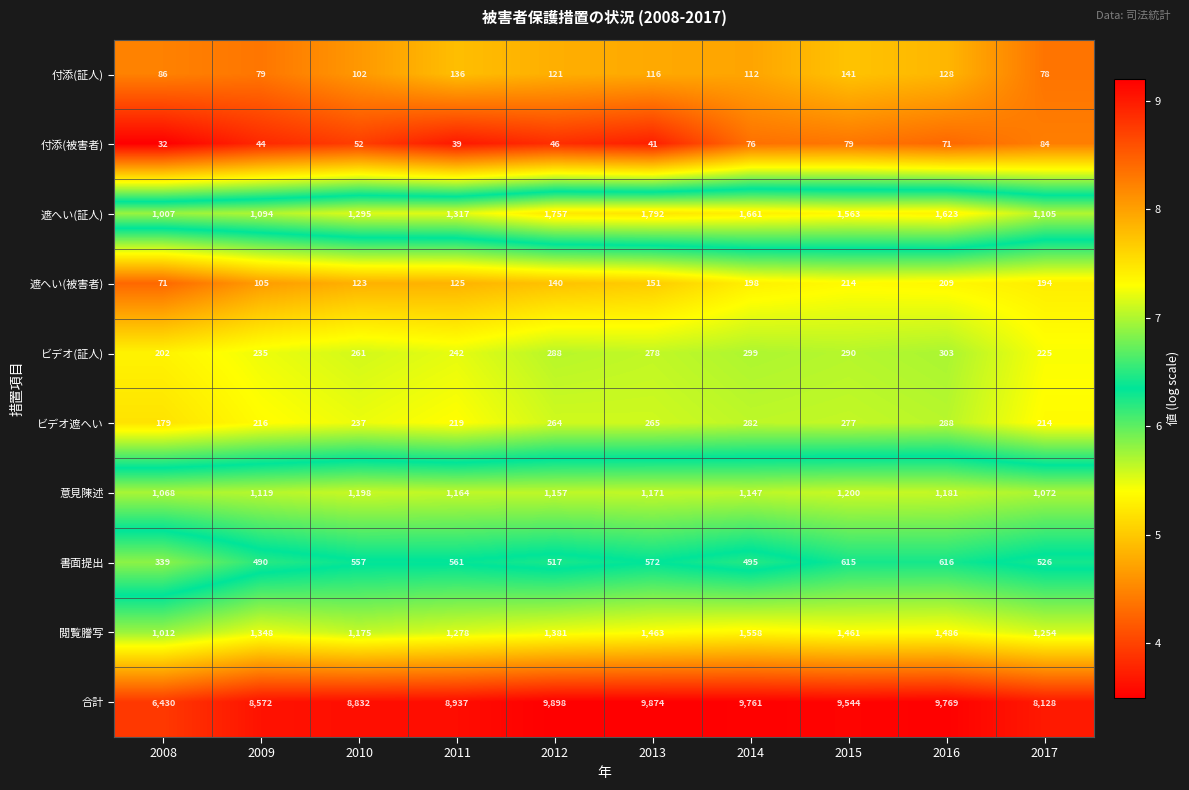

What is the spread (max minus min) of values at 2014?

9685